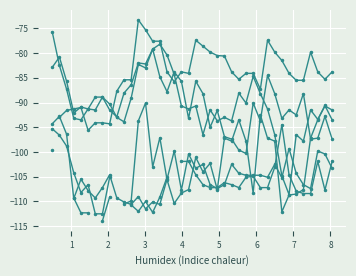

How many categories are shown in the chart?

40